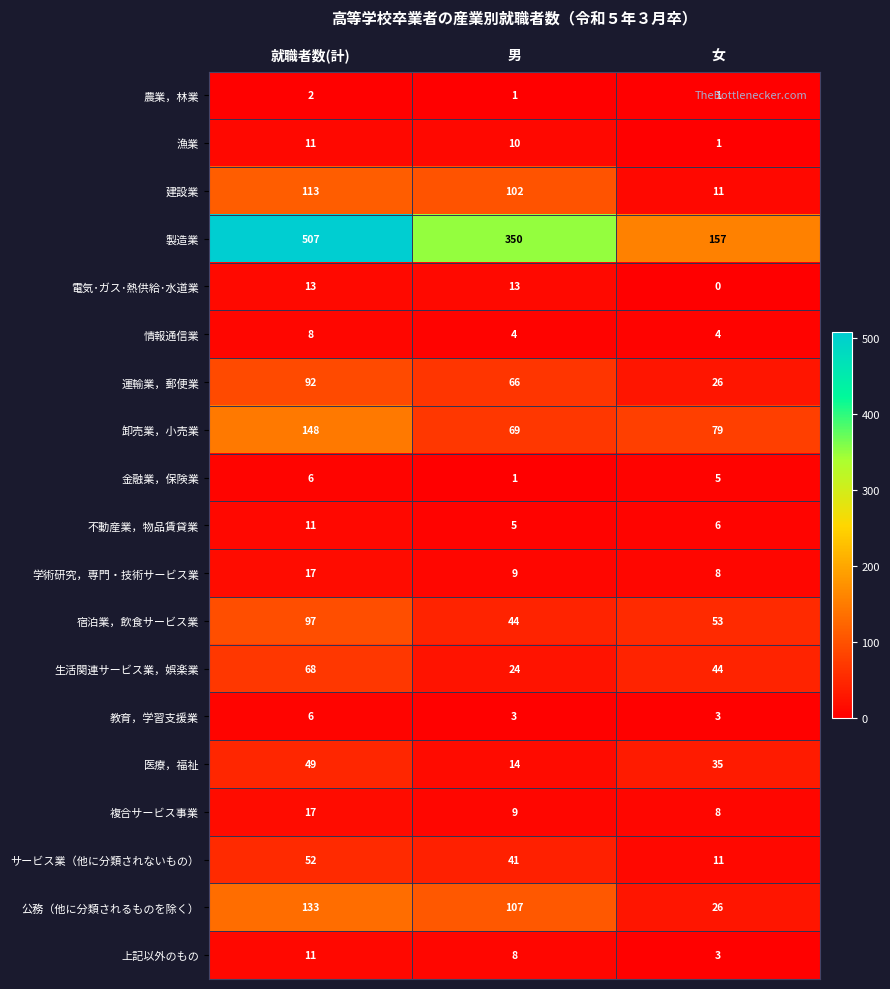

How many series are shown in this chart?

19